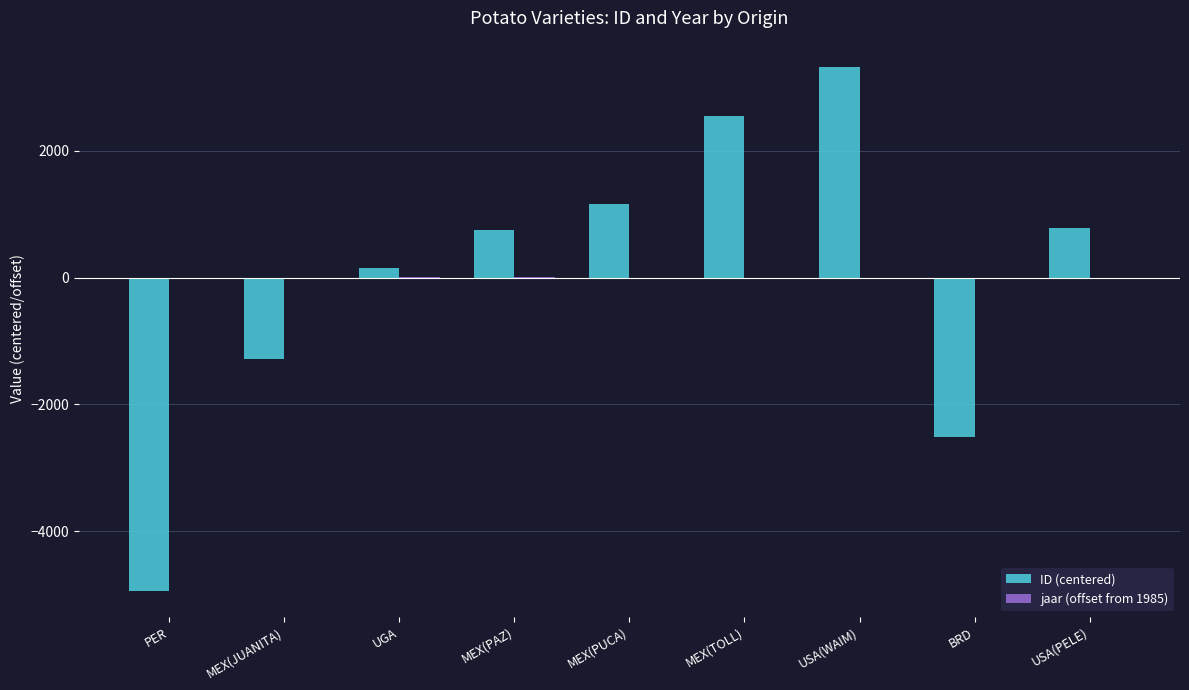

Which series changed the most between MEX(JUANITA) and USA(WAIM)?

ID (centered)